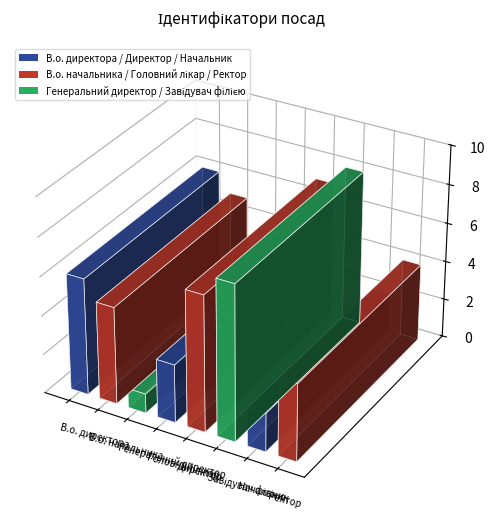

Where is the first local maximum?

Завідувач філією